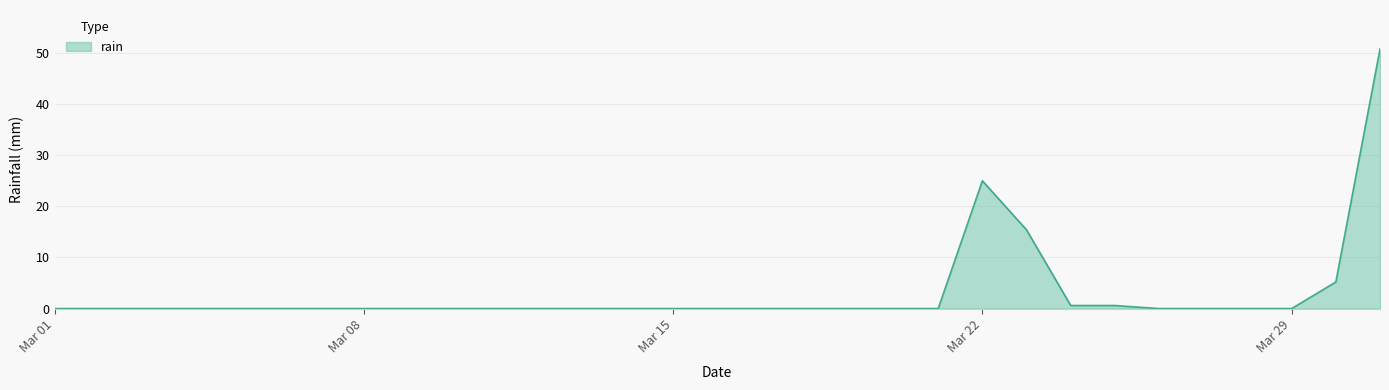

Reading left to right, list all the values displayed in this chart.

0.0	0.0	0.0	0.0	0.0	0.0	0.0	0.0	0.0	0.0	0.0	0.0	0.0	0.0	0.0	0.0	0.0	0.0	0.0	0.0	0.0	25.0	15.4	0.6	0.6	0.0	0.0	0.0	0.0	5.2	50.8